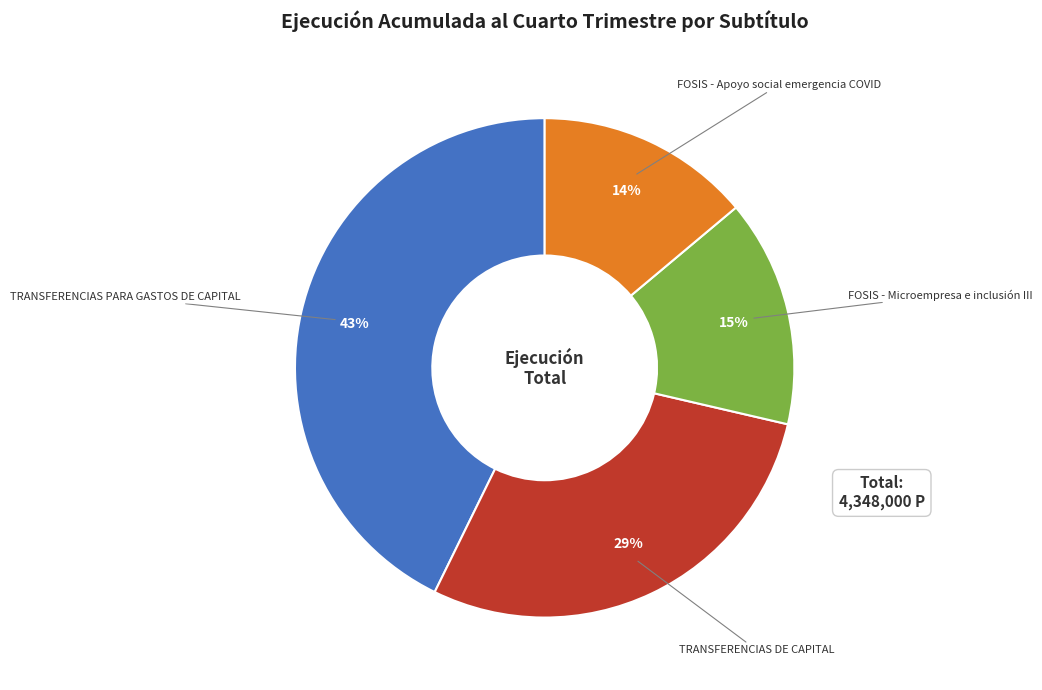

Is there a majority slice in this chart?

No